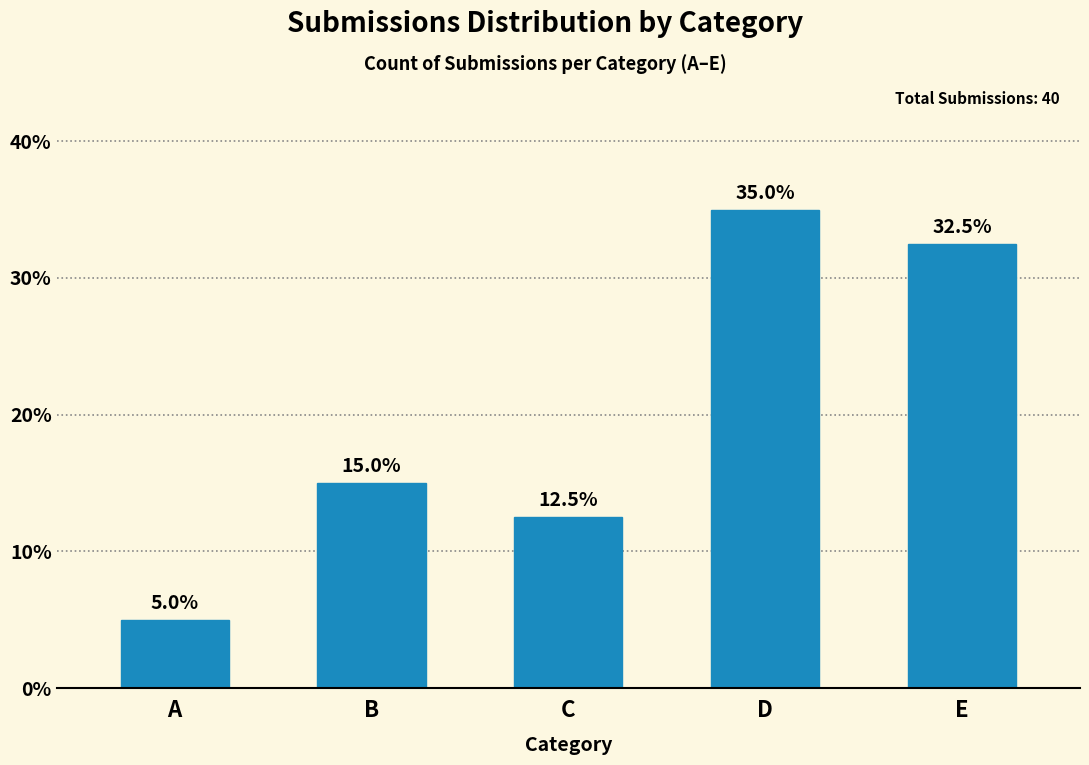

Reading right to left, extract all data points from this chart.

32.5	35.0	12.5	15.0	5.0